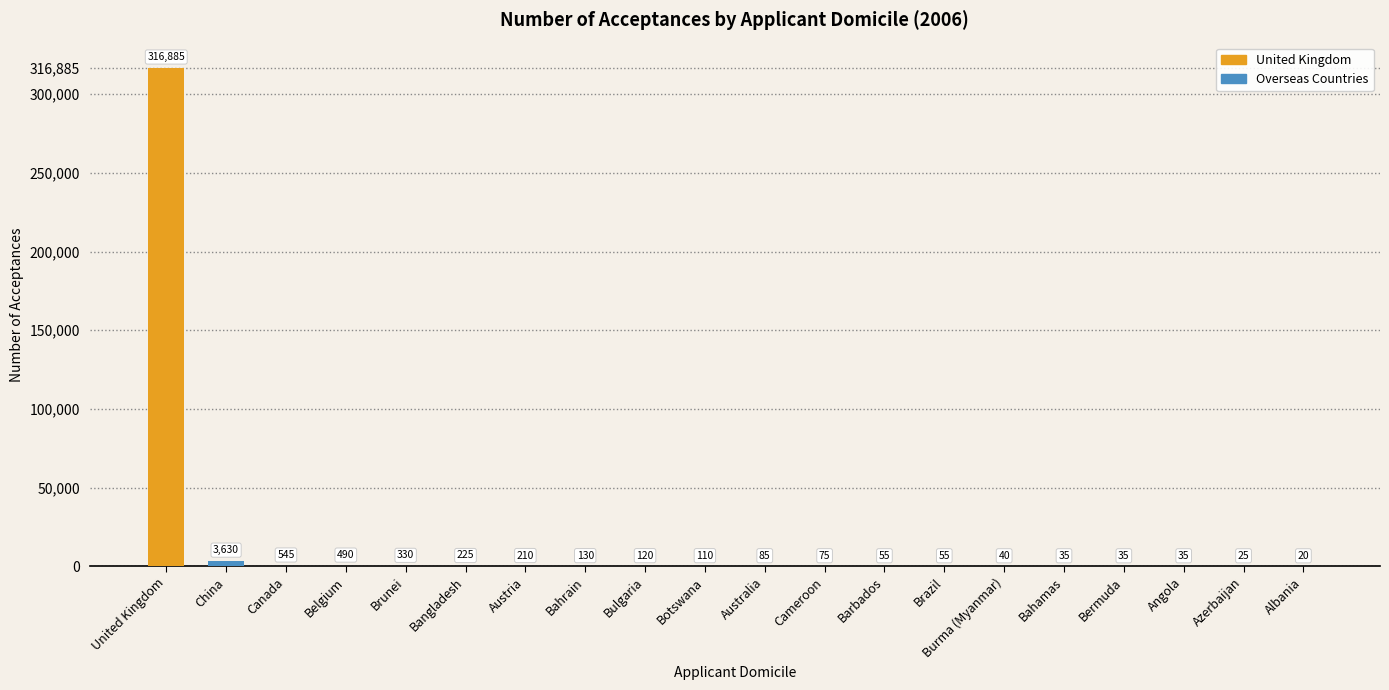

What is the sum of the values at Azerbaijan and Botswana?

135